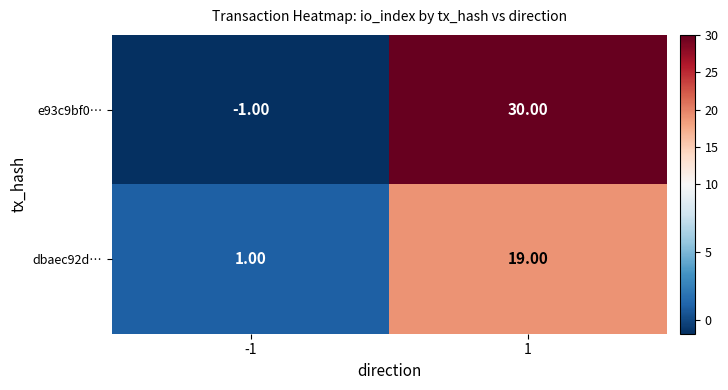

What is the total value across all series at 1?

49